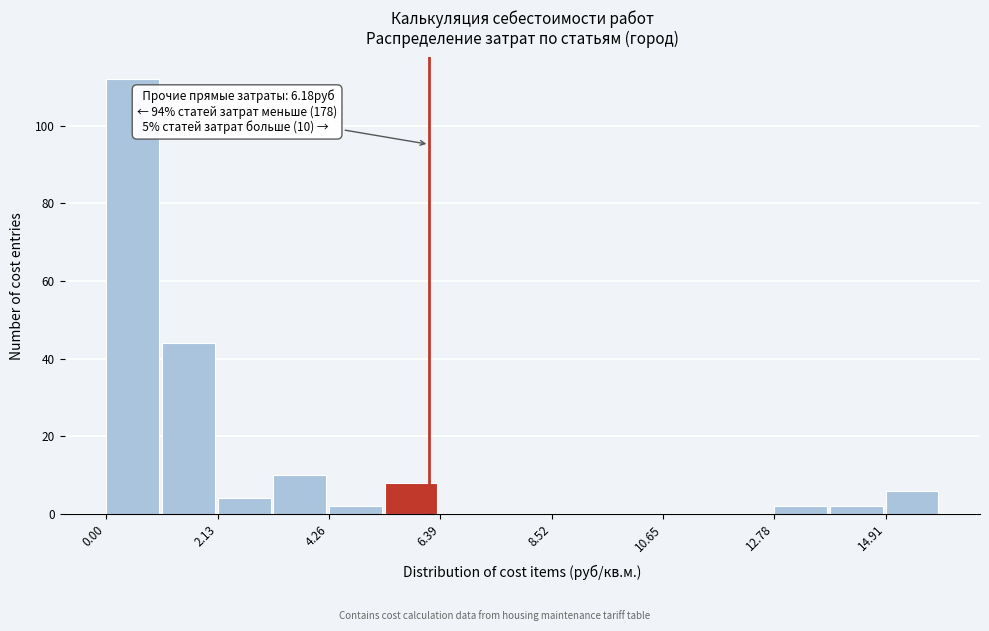

Around what value on the x-axis is the tallest bar? Give the approximate position of its centre, as read against the axis.

0.5